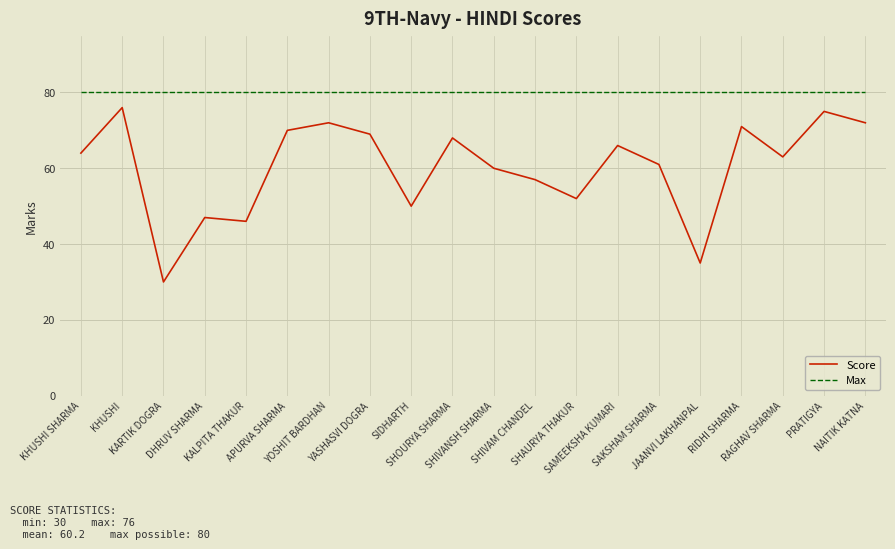

Which series has the widest spread of values?

Score